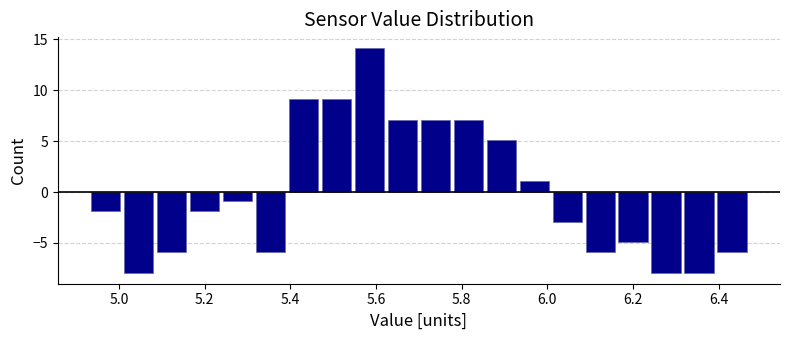

Around what value on the x-axis is the tallest bar? Give the approximate position of its centre, as read against the axis.

5.58